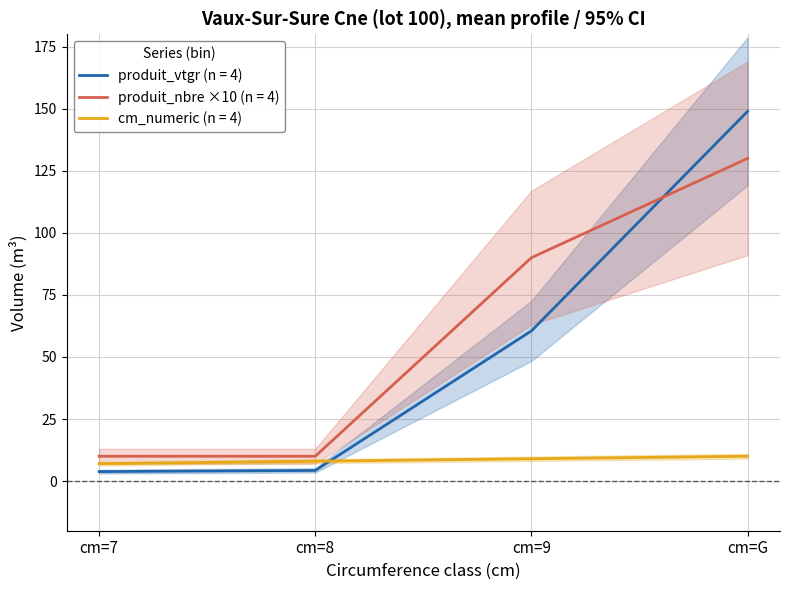

Is the value of cm_numeric at cm=9 greater than the value of produit_nbre at cm=8?

No